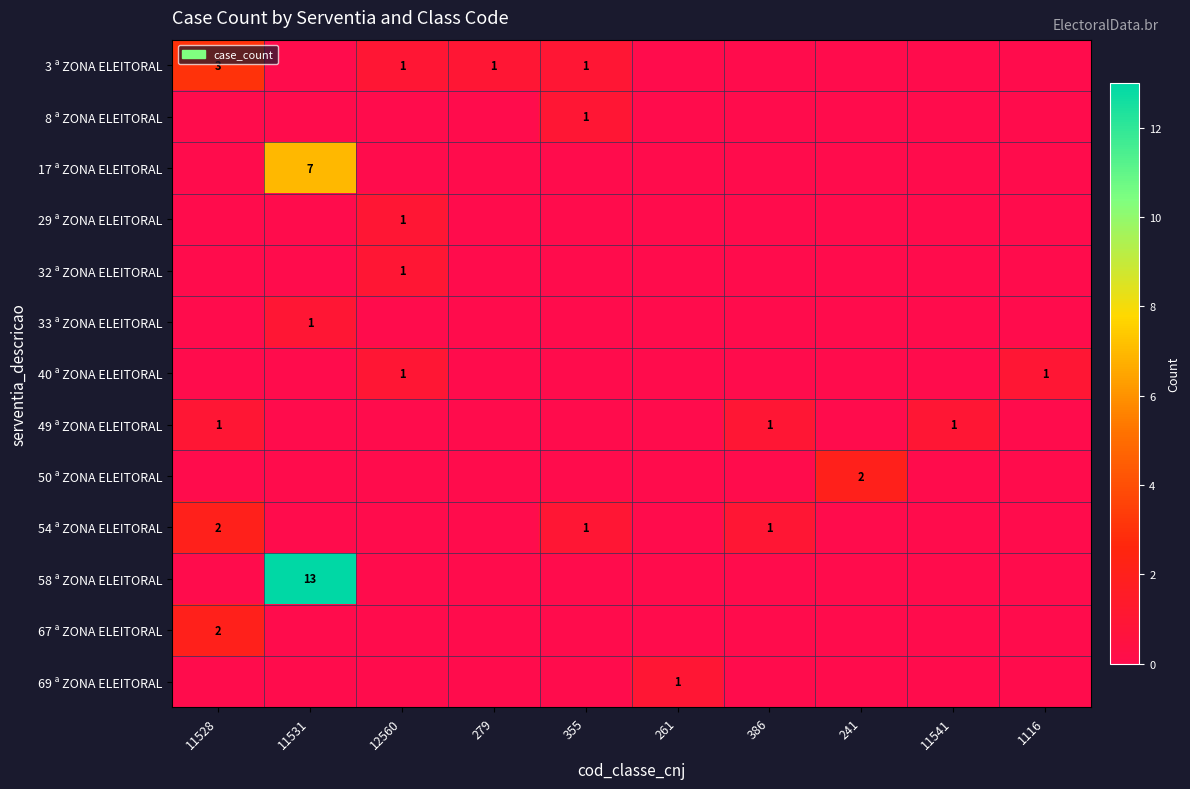

At which category does the chart reach its minimum across all series?

11531